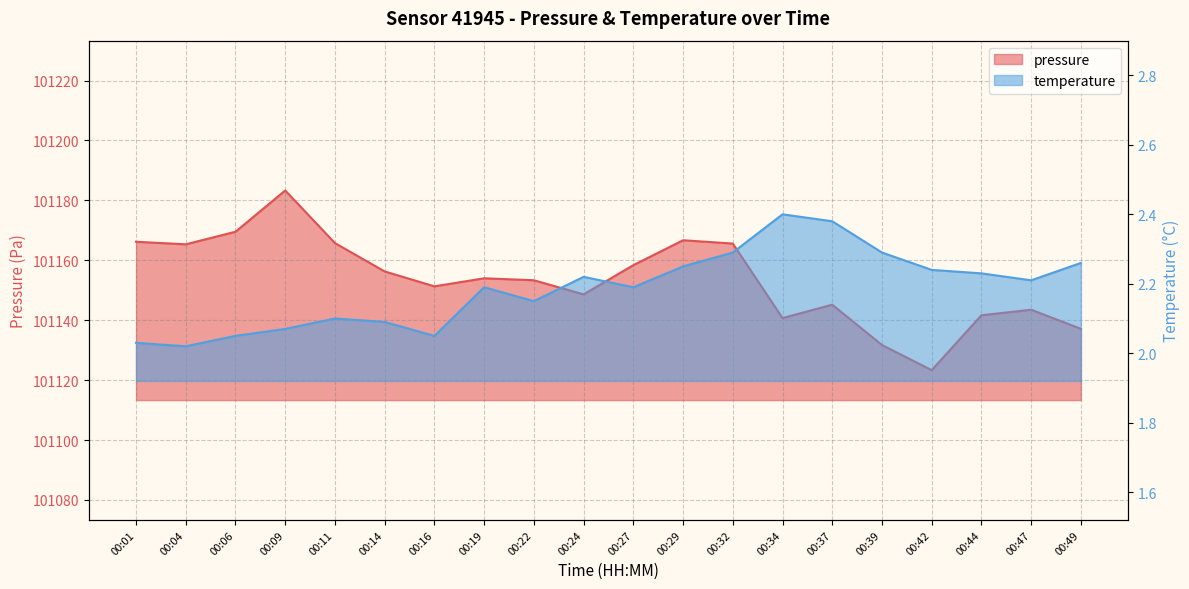

Which series has the largest range (max minus min)?

pressure